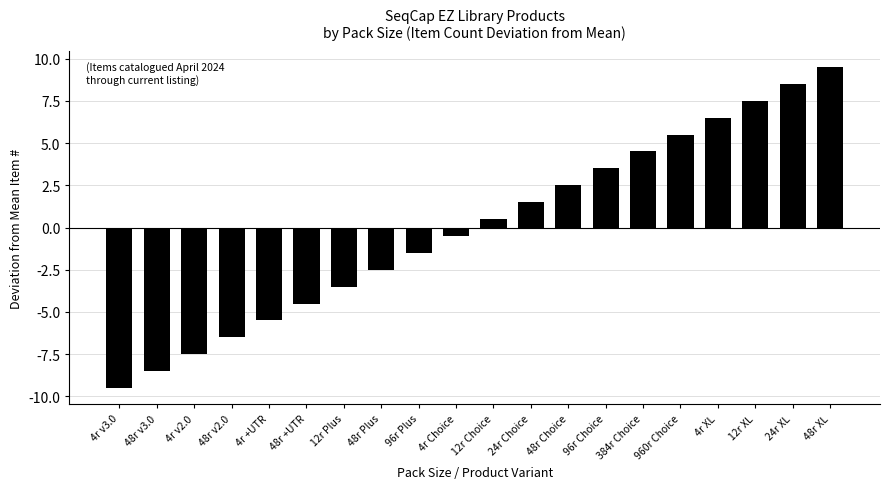

Reading left to right, what are all the values shown in this chart?

4r v3.0=-9.5	48r v3.0=-8.5	4r v2.0=-7.5	48r v2.0=-6.5	4r +UTR=-5.5	48r +UTR=-4.5	12r Plus=-3.5	48r Plus=-2.5	96r Plus=-1.5	4r Choice=-0.5	12r Choice=0.5	24r Choice=1.5	48r Choice=2.5	96r Choice=3.5	384r Choice=4.5	960r Choice=5.5	4r XL=6.5	12r XL=7.5	24r XL=8.5	48r XL=9.5